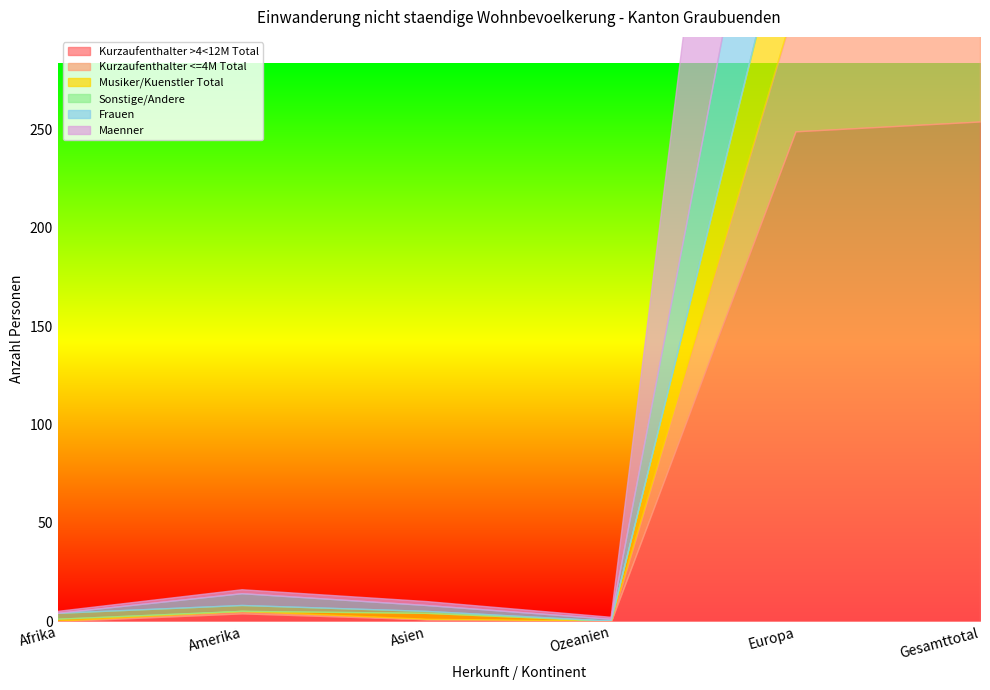

Which label corresponds to the largest value in the chart?

Gesamttotal